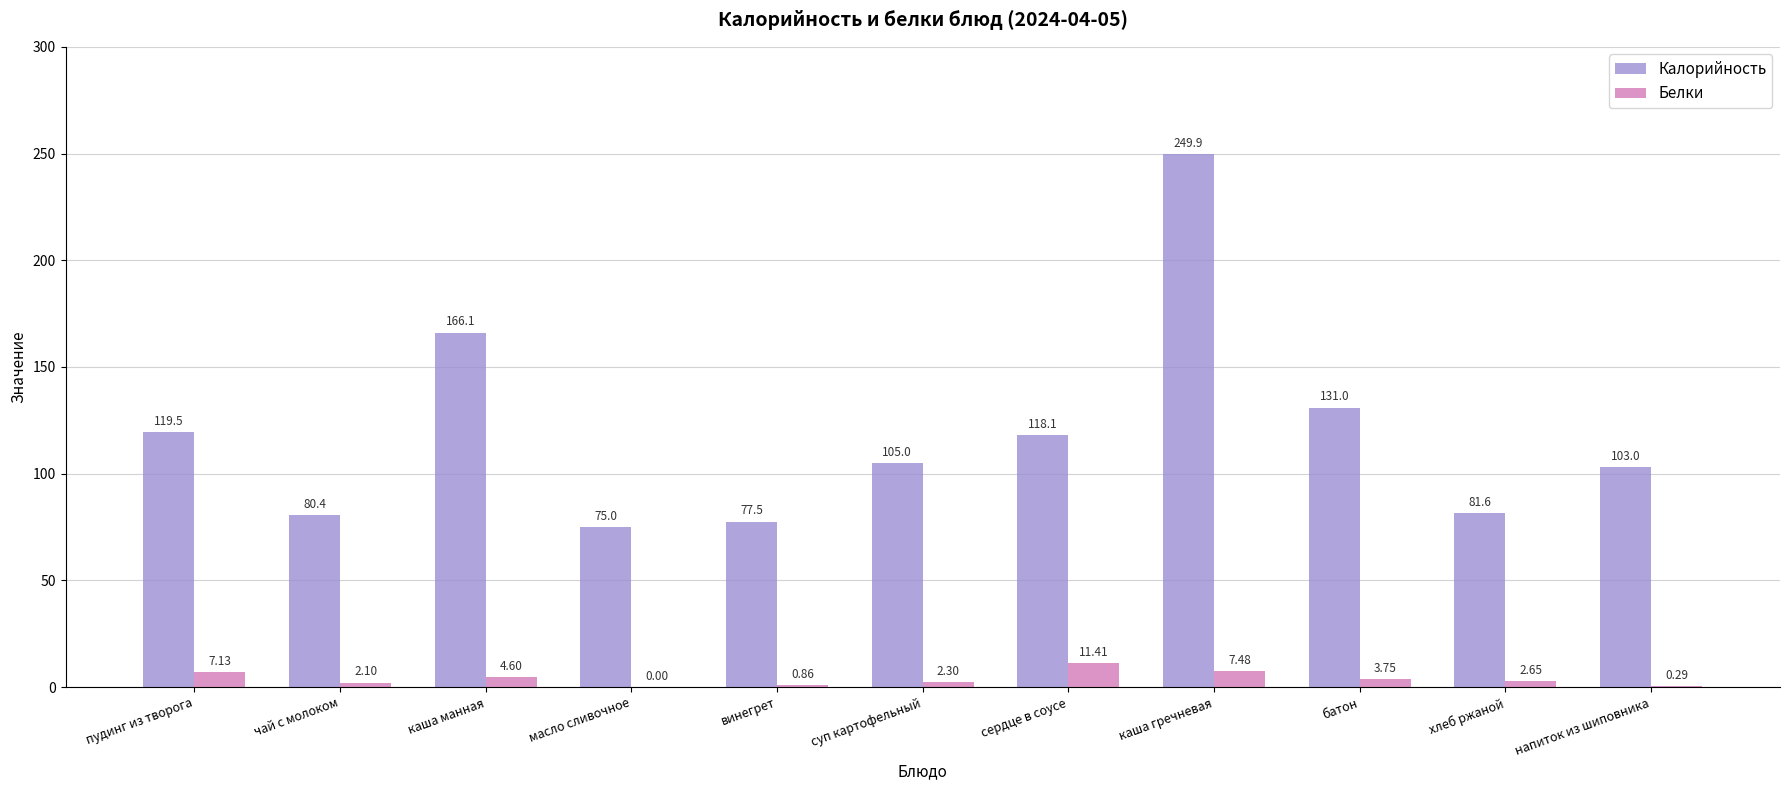

What is the sum of all Белки values?

42.6